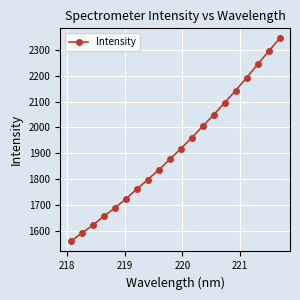

What is the greatest value displayed?

2343.3